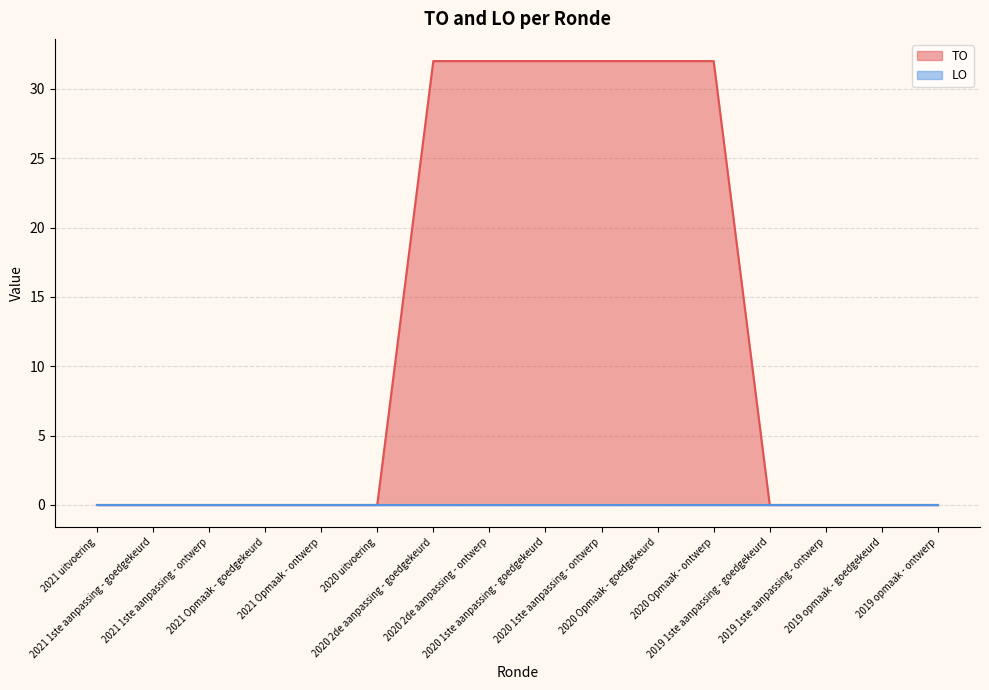

Reading left to right, what are all the values shown in this chart?

0	0	0	0	0	0	32	32	32	32	32	32	0	0	0	0